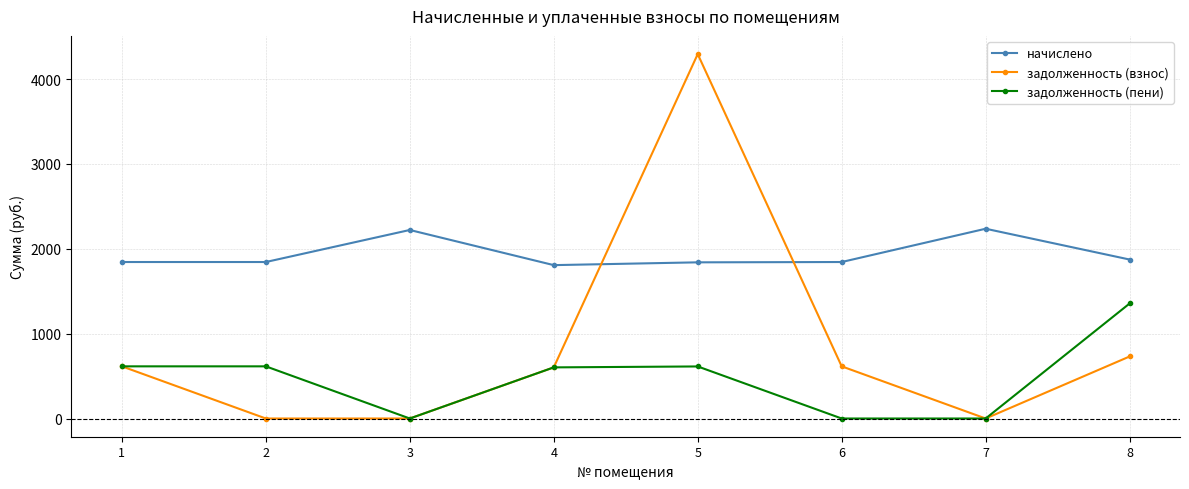

True or false: начислено and задолженность (пени) cross at least once.

False